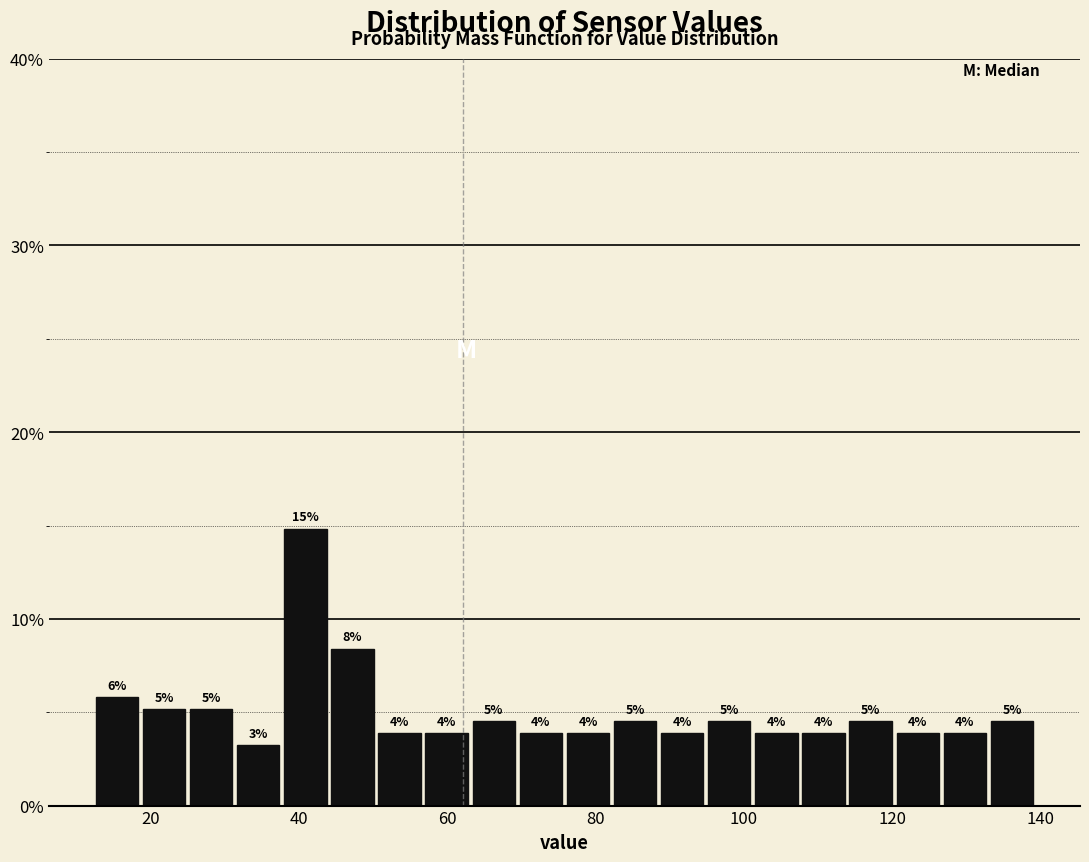

Around what value on the x-axis is the tallest bar? Give the approximate position of its centre, as read against the axis.

40